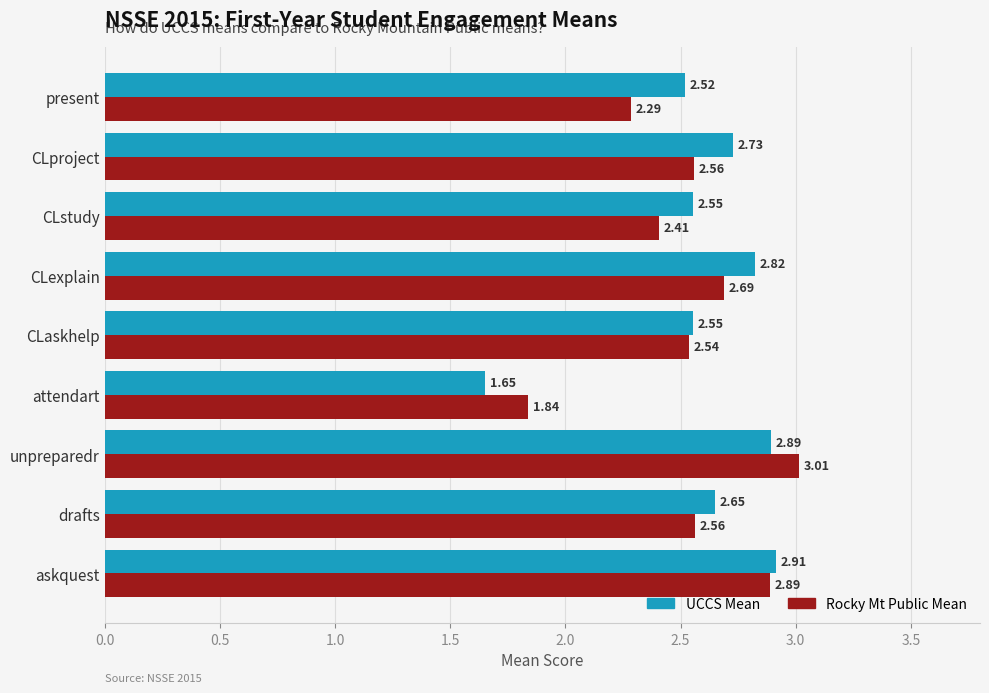

At which category is the sum across all series the highest?

unpreparedr